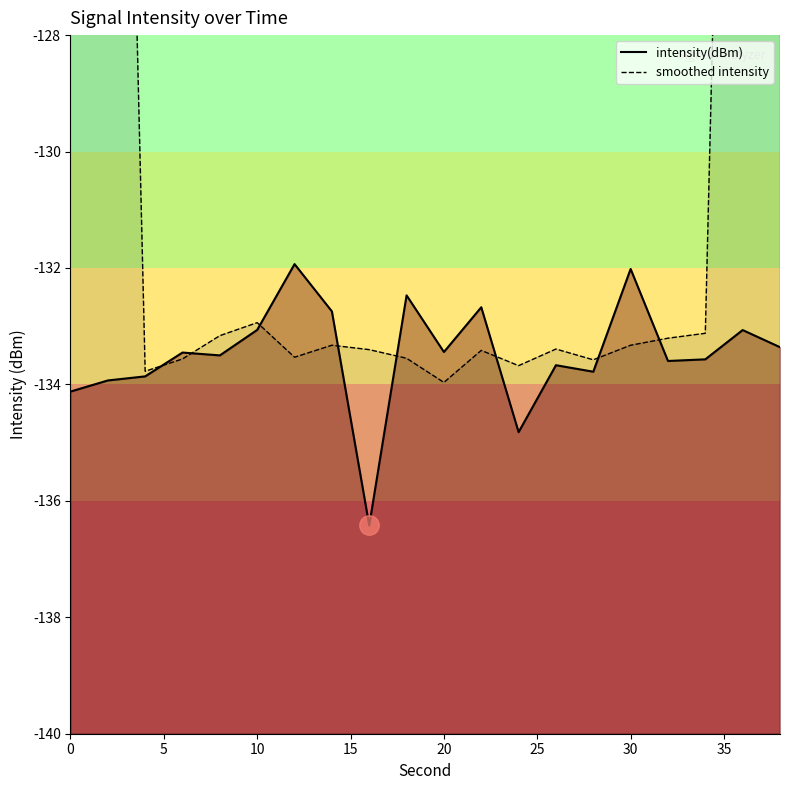

What are all the series names shown in the legend?

intensity(dBm), smoothed intensity